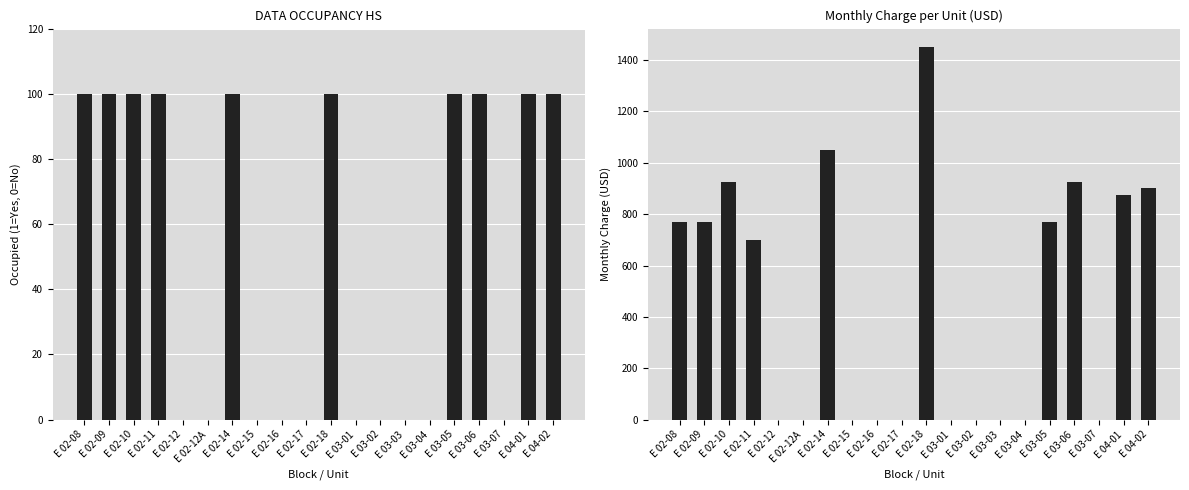

Does the chart contain stacked bars?

No